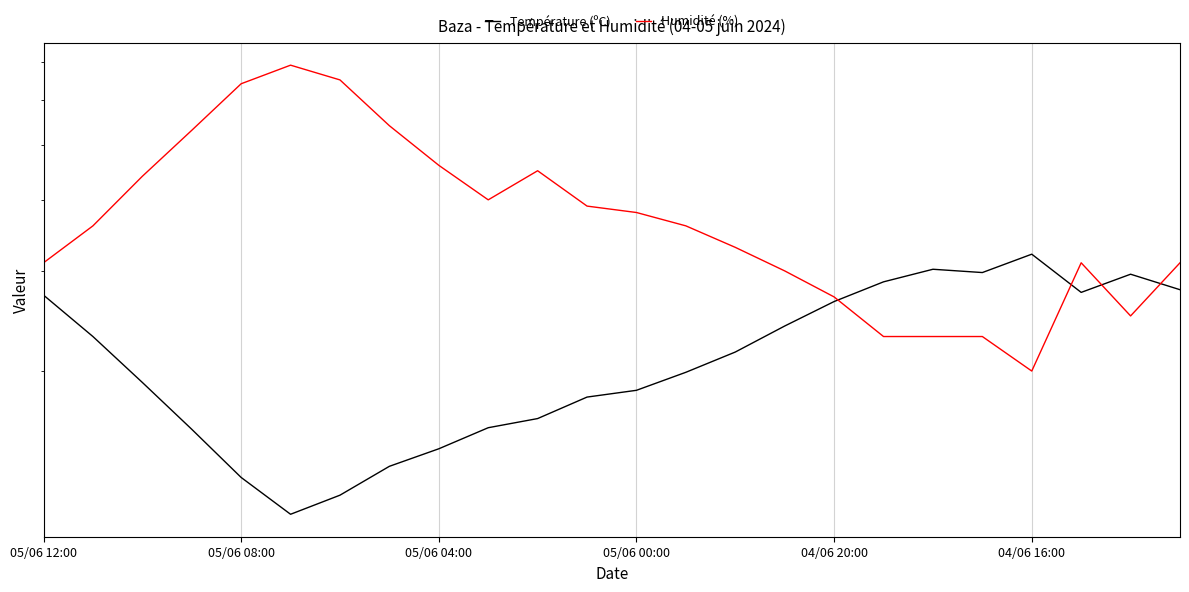

List the series in order of their peak value, lowest first.

Température (ºC), Humidité (%)